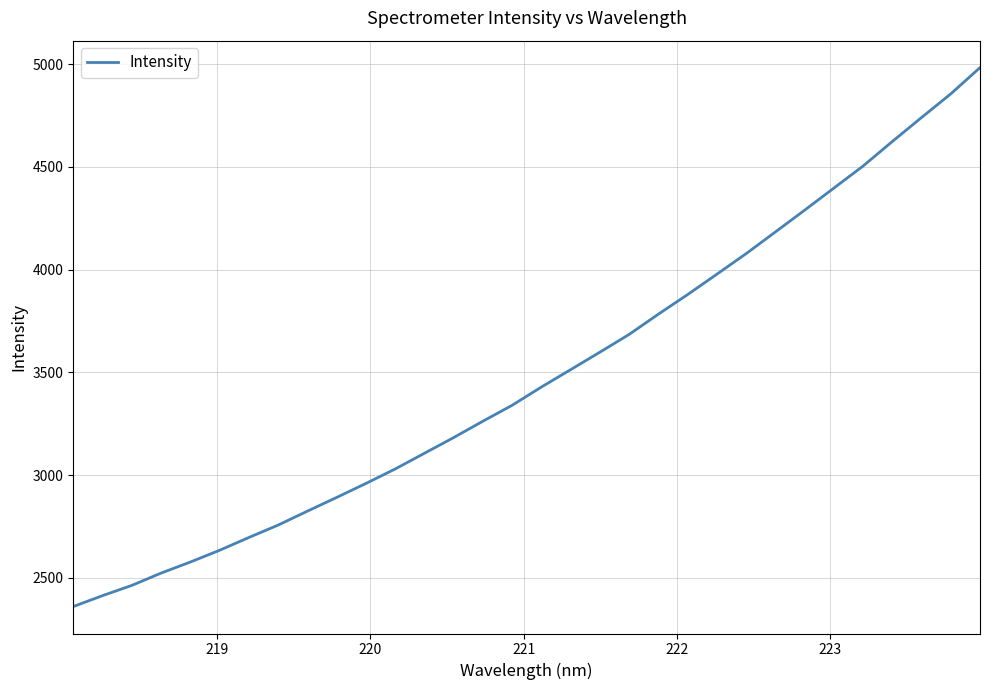

What is the greatest value displayed?

4983.5